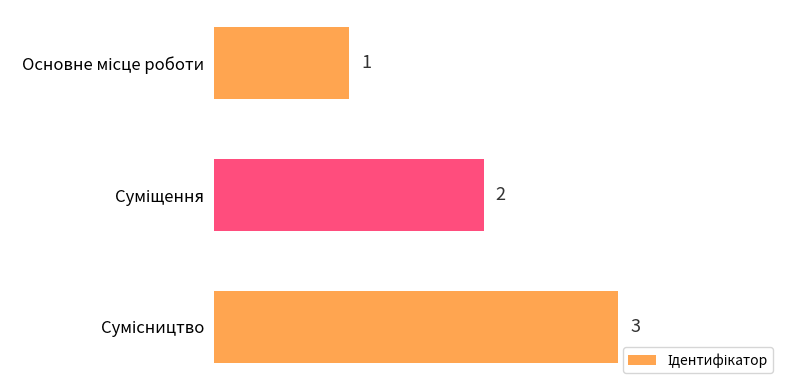

What is the value of the 1st bar from the top?

1